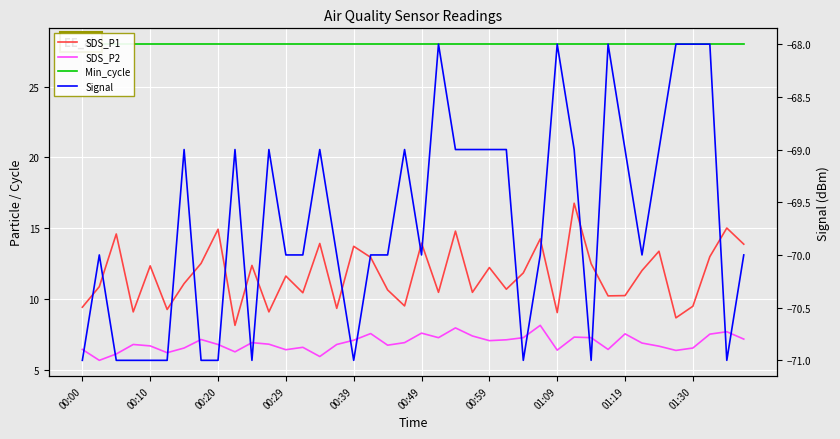

How many lines are shown in the chart?

4